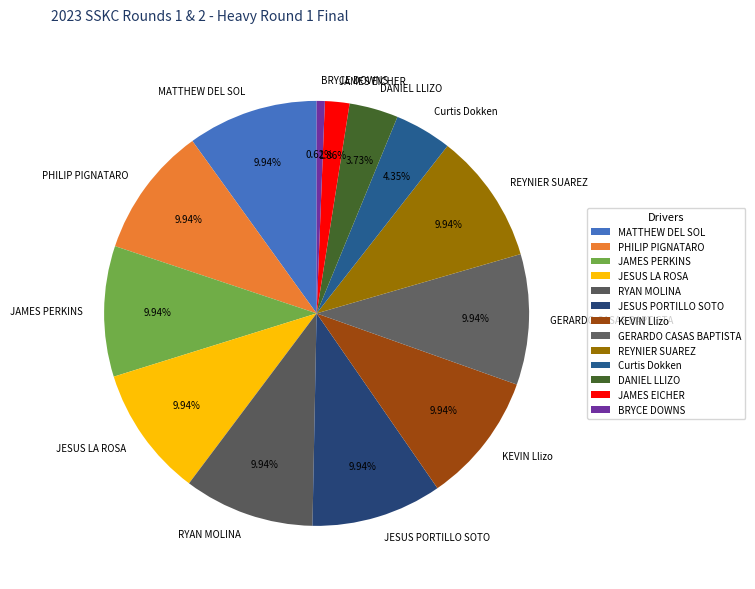

Is it true that BRYCE DOWNS is 12% of the pie?

False